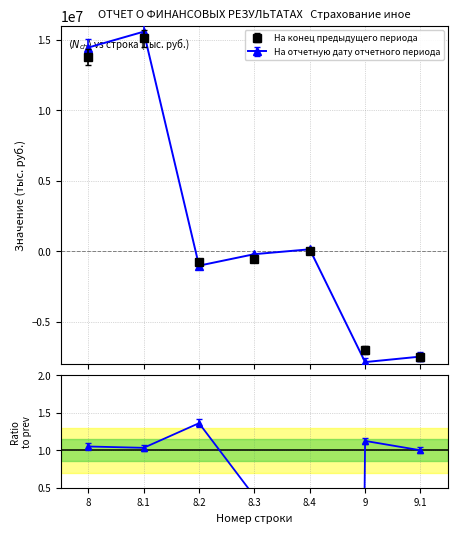

What is the average value of the На конец предыдущего периода series?

1862727.4